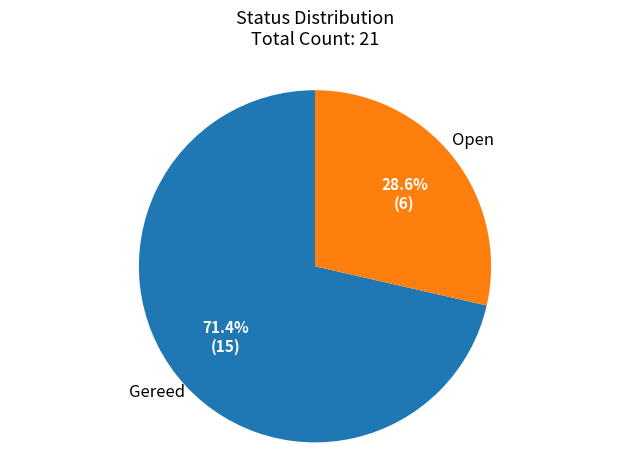

Does any single category account for the majority?

Yes